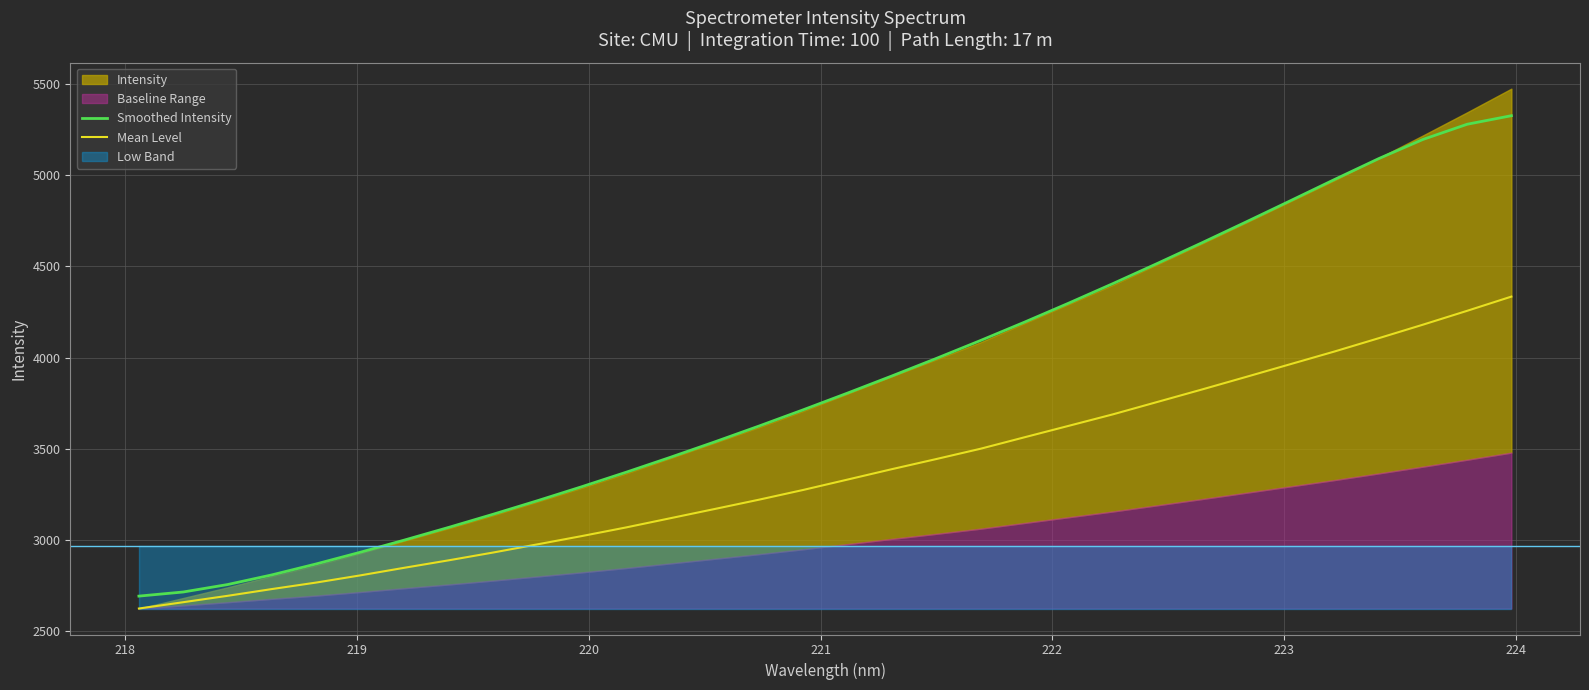

What is the value of the Smoothed Intensity point at the 14th from the left?

3538.7